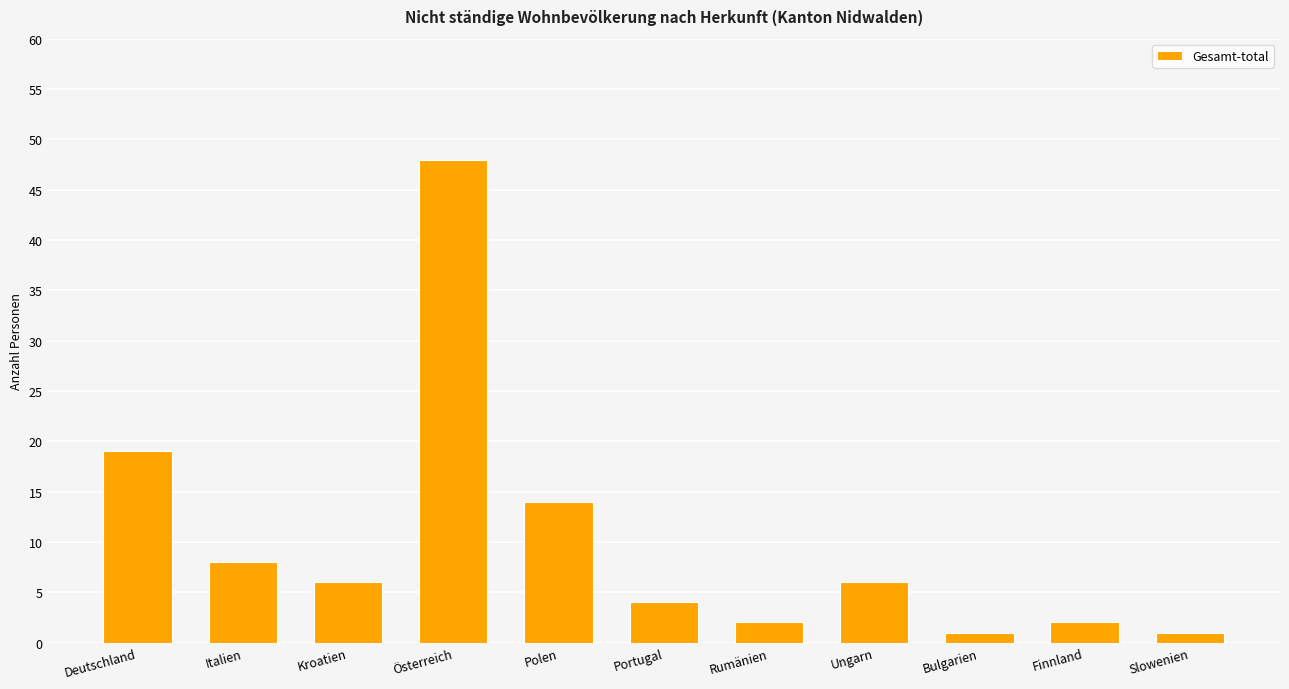

How many data points does each series have?

11